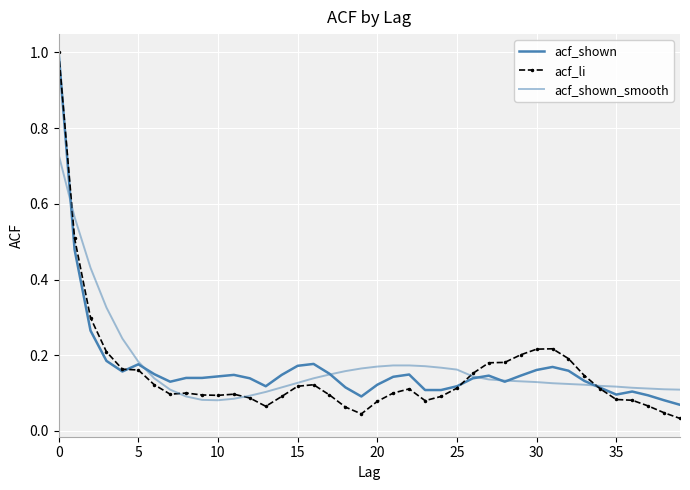

How many intersections are there between acf_li and acf_shown_smooth?

5